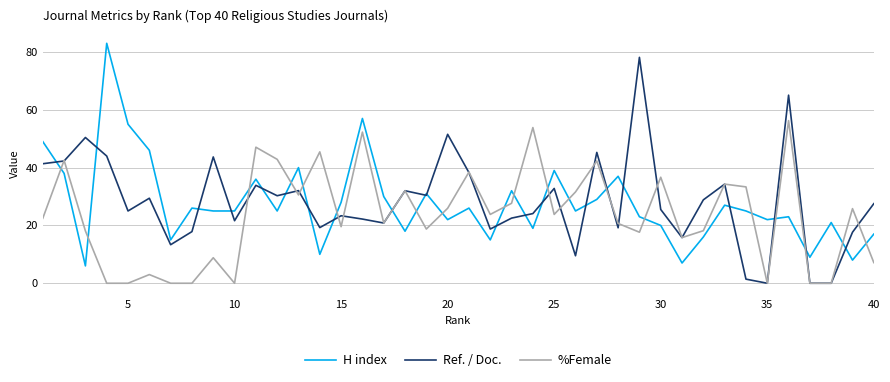

At how many categories does at least one series exceed 3?

40